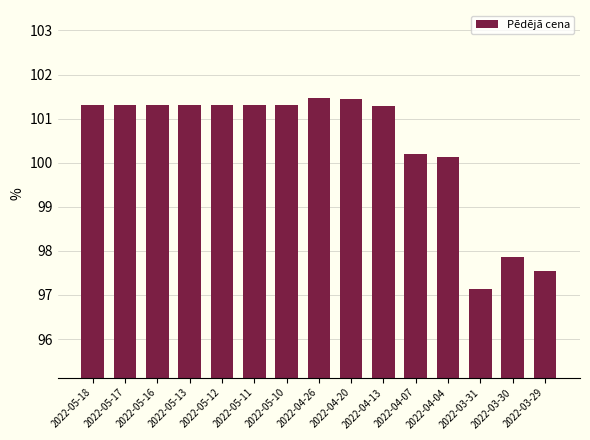

What is the difference between the values at 2022-04-20 and 2022-05-17?

0.1